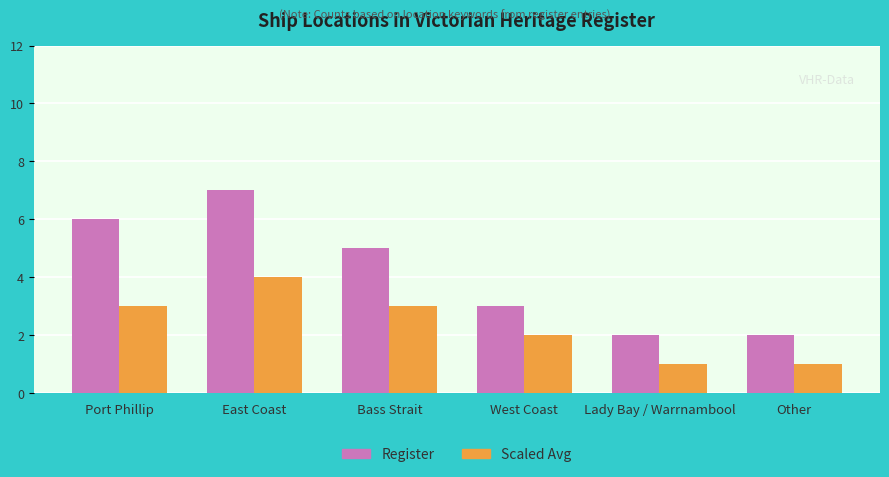

Where does the Register series first go above 5?

Port Phillip